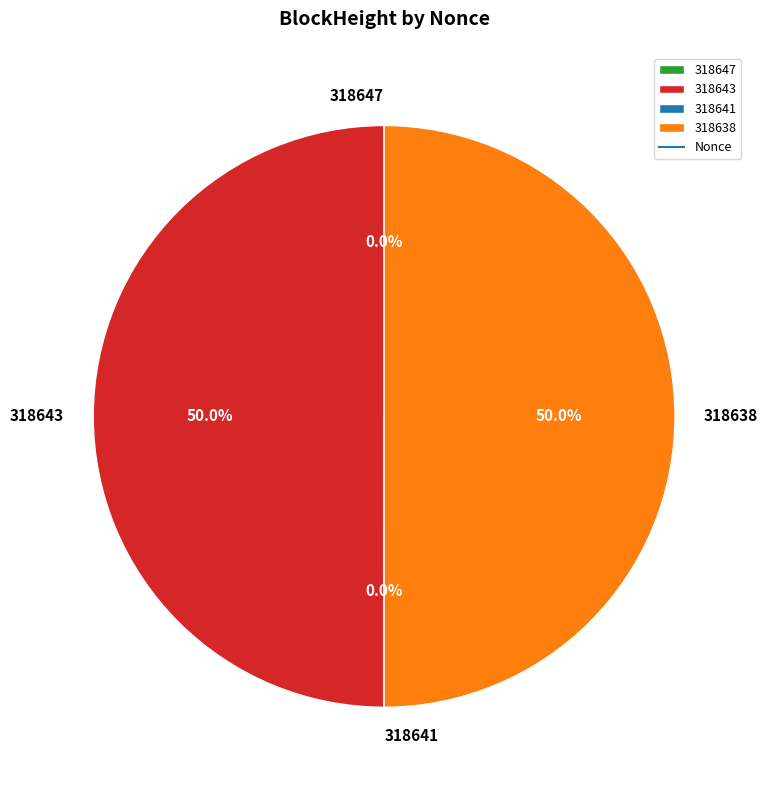

To the nearest percent, what is the difference between the 318647 and 318643 slice percentages?

50%